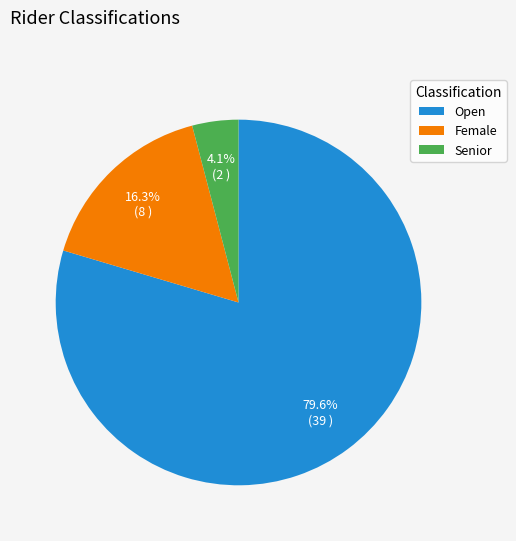

What percentage is NOT represented by Senior?

95.9%